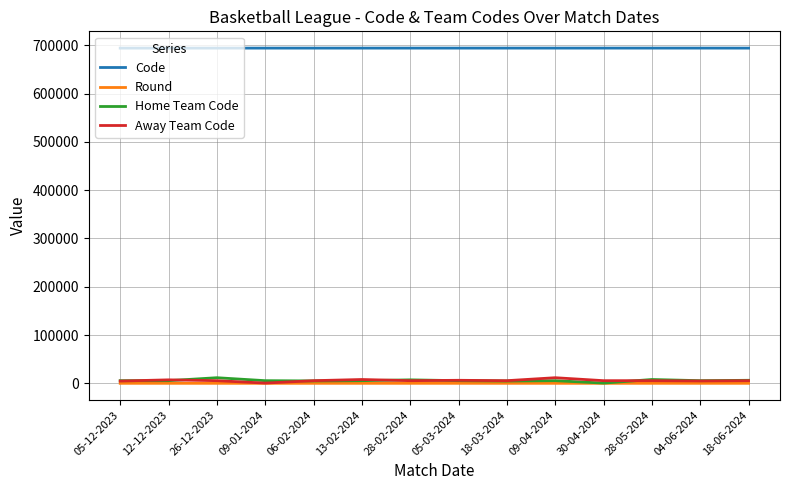

The value of Code at 05-03-2024 is 345995. True or false?

False